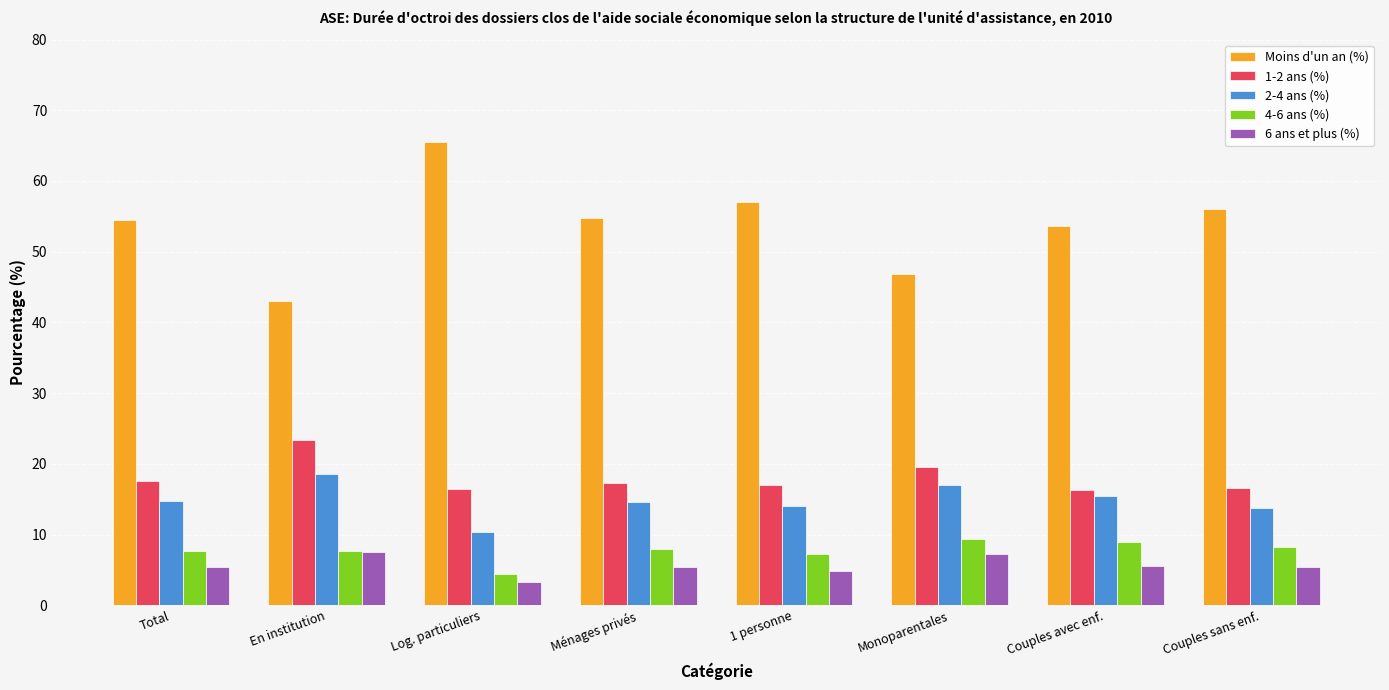

How many bars are there in each group?

5